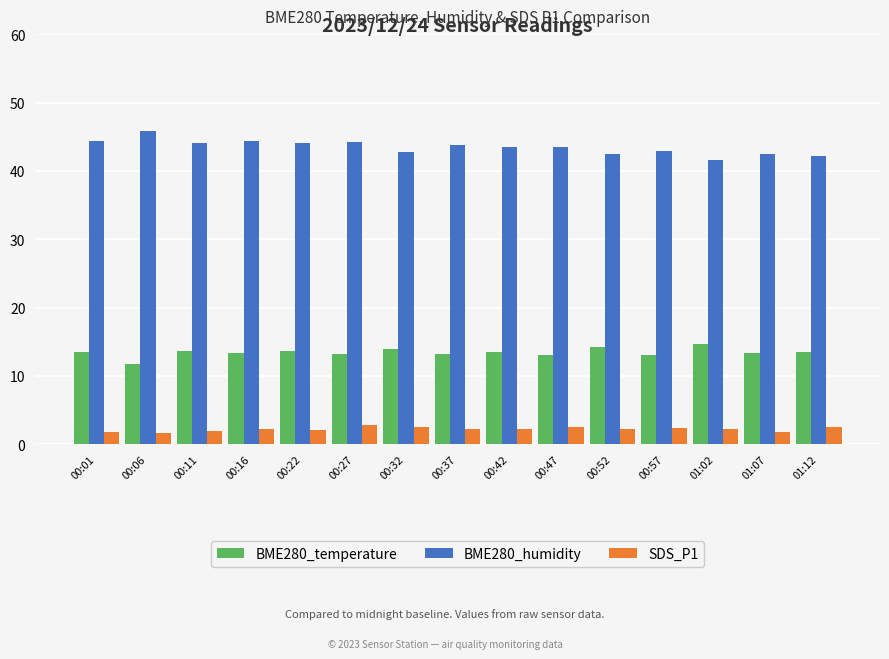

True or false: SDS_P1 has a value of 2.6 at 00:32.

True